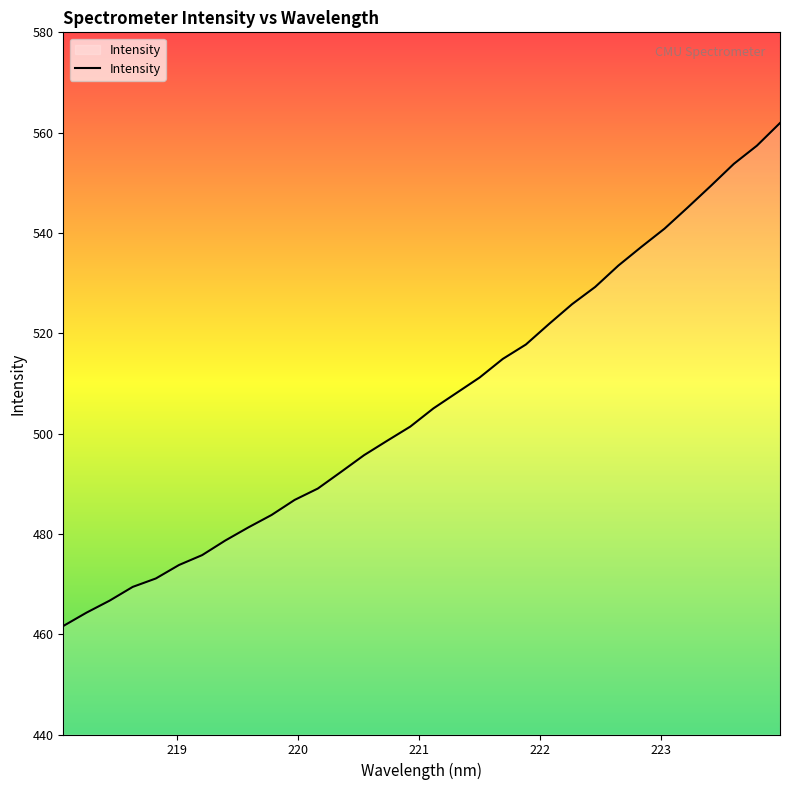

Does the chart have visible grid lines?

No